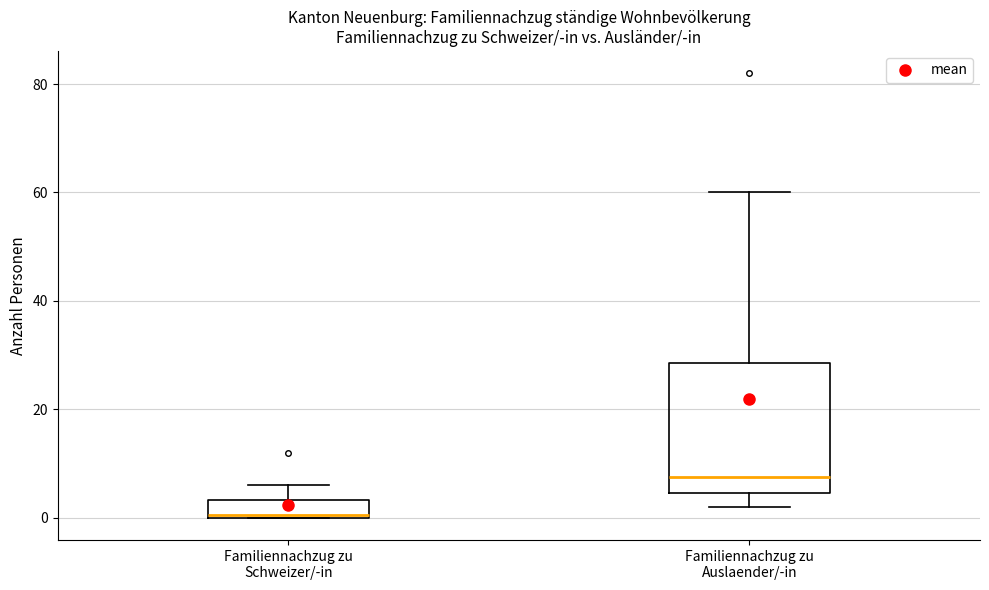

Reading left to right, read every box against the y-axis: the position of its median line, the range the box covers, and the ends of its whiskers. The values are not printed on the chart, so give them approximately, as read against the axis.

Familiennachzug zu Schweizer/-in: median 0, box 0 to 4, whiskers 0 to 6
Familiennachzug zu Auslaender/-in: median 8, box 4 to 28, whiskers 2 to 60